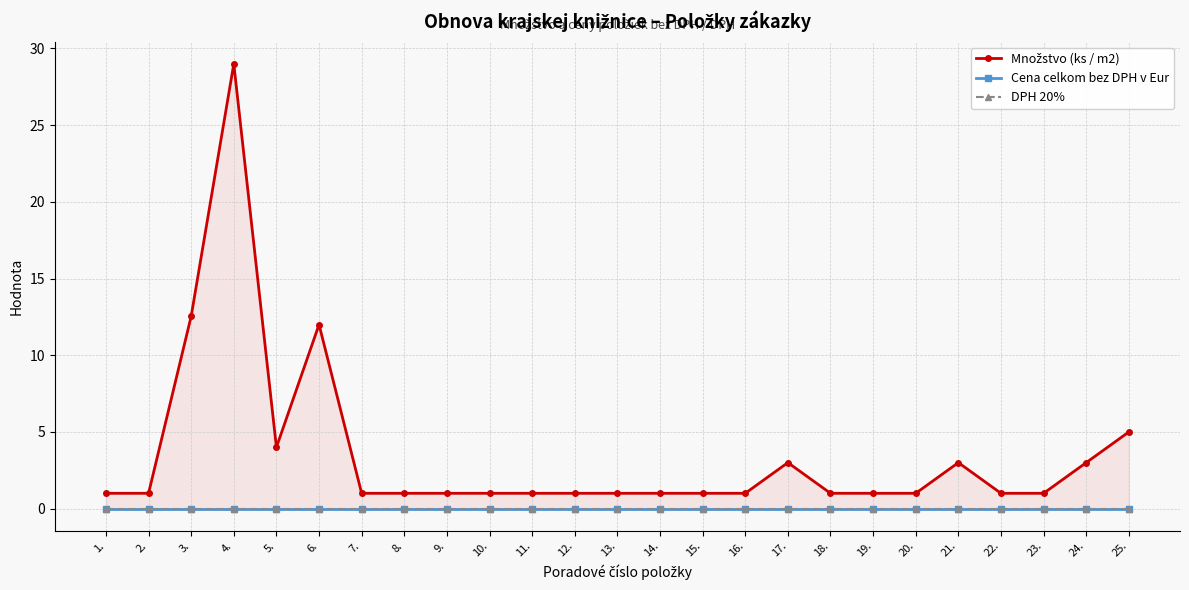

What is the approximate value of Množstvo (ks / m2) at 8.?

1.0